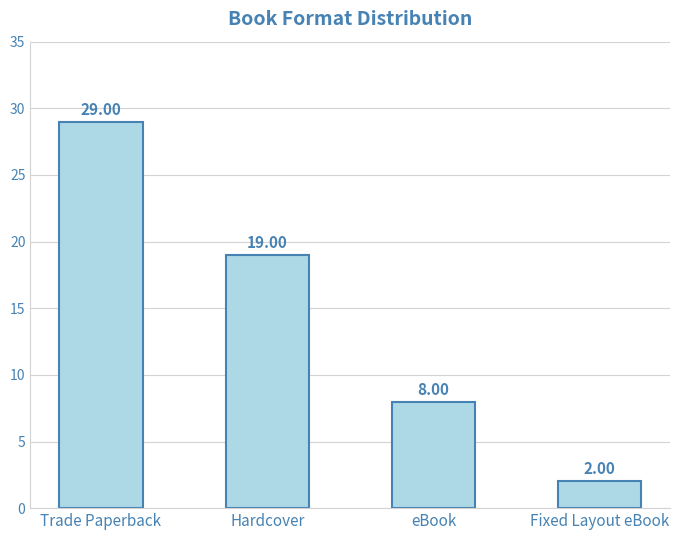

Are the bars grouped side by side (vs. stacked)?

No